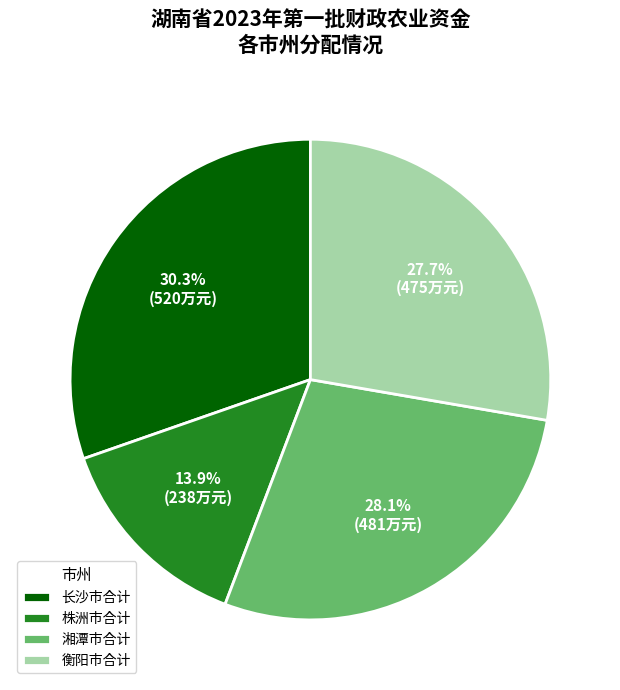

Is the sum of 衡阳市合计 and 湘潭市合计 greater than half?

Yes